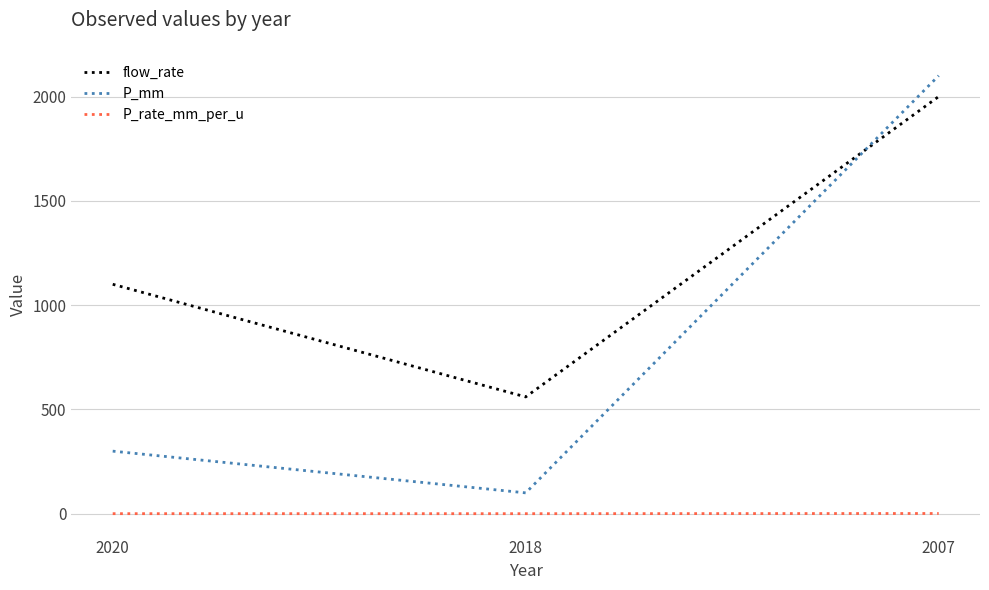

Which category has the highest value in the P_mm series?

2007